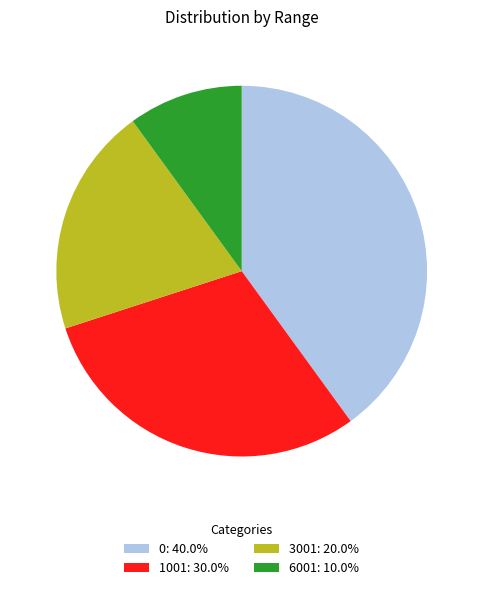

What is the smallest slice in the pie chart?

6001